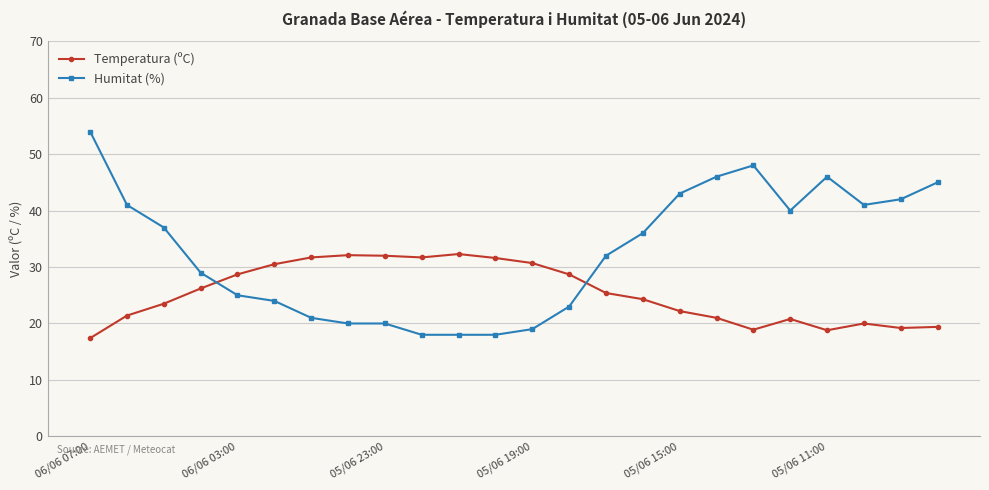

List the series in order of their peak value, highest first.

Humitat (%), Temperatura (ºC)